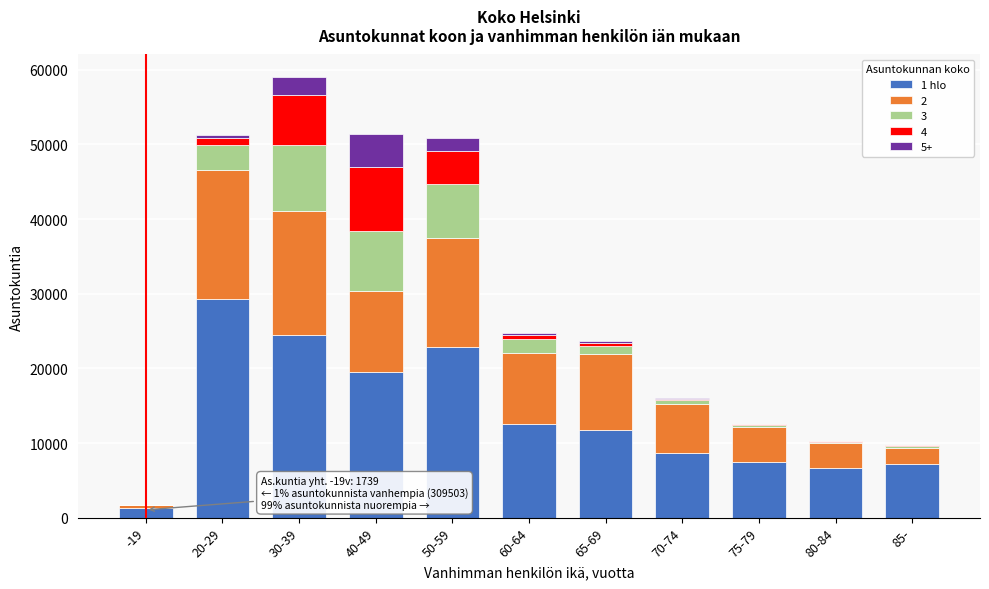

At which category is the sum across all series the highest?

30-39